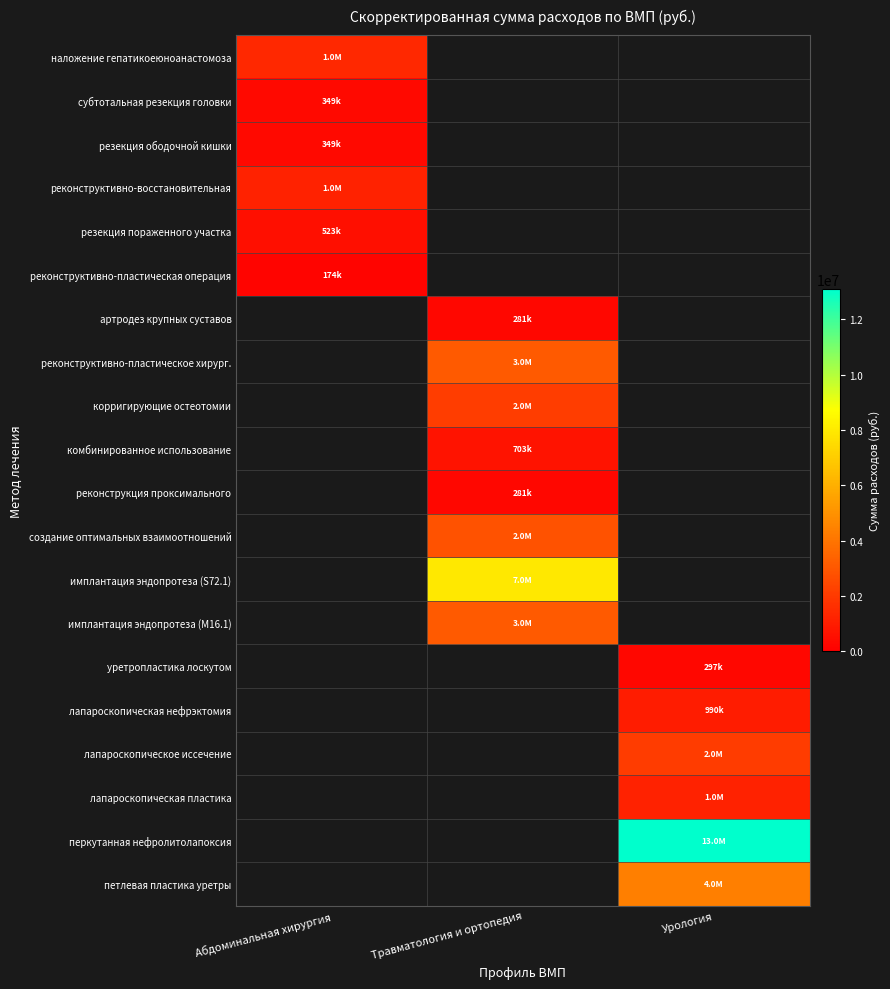

Reading left to right, transcribe all the data shown in this chart.

наложение гепатикоеюноанастомоза: Абдоминальная хирургия=1396528	Травматология и ортопедия=0	Урология=0
субтотальная резекция головки: Абдоминальная хирургия=349132	Травматология и ортопедия=0	Урология=0
резекция ободочной кишки: Абдоминальная хирургия=349132	Травматология и ортопедия=0	Урология=0
реконструктивно-восстановительная: Абдоминальная хирургия=1221962	Травматология и ортопедия=0	Урология=0
резекция пораженного участка: Абдоминальная хирургия=523698	Травматология и ортопедия=0	Урология=0
реконструктивно-пластическая операция: Абдоминальная хирургия=174566	Травматология и ортопедия=0	Урология=0
артродез крупных суставов: Абдоминальная хирургия=0	Травматология и ортопедия=281466	Урология=0
реконструктивно-пластическое хирург.: Абдоминальная хирургия=0	Травматология и ортопедия=3096126	Урология=0
корригирующие остеотомии: Абдоминальная хирургия=0	Травматология и ортопедия=2110995	Урология=0
комбинированное использование: Абдоминальная хирургия=0	Травматология и ортопедия=703665	Урология=0
реконструкция проксимального: Абдоминальная хирургия=0	Травматология и ортопедия=281466	Урология=0
создание оптимальных взаимоотношений: Абдоминальная хирургия=0	Травматология и ортопедия=2814660	Урология=0
имплантация эндопротеза (S72.1): Абдоминальная хирургия=0	Травматология и ортопедия=7967646	Урология=0
имплантация эндопротеза (М16.1): Абдоминальная хирургия=0	Травматология и ортопедия=3098529	Урология=0
уретропластика лоскутом: Абдоминальная хирургия=0	Травматология и ортопедия=0	Урология=297294
лапароскопическая нефрэктомия: Абдоминальная хирургия=0	Травматология и ортопедия=0	Урология=990980
лапароскопическое иссечение: Абдоминальная хирургия=0	Травматология и ортопедия=0	Урология=2081058
лапароскопическая пластика: Абдоминальная хирургия=0	Травматология и ортопедия=0	Урология=1189176
перкутанная нефролитолапоксия: Абдоминальная хирургия=0	Травматология и ортопедия=0	Урология=13080936
петлевая пластика уретры: Абдоминальная хирургия=0	Травматология и ортопедия=0	Урология=4371000